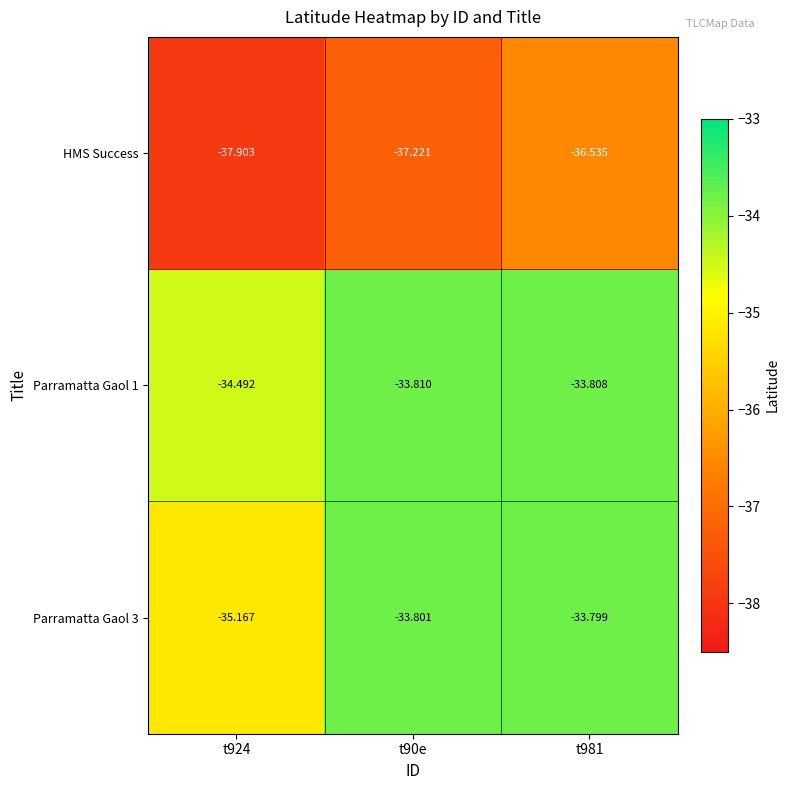

What is the total value across all series at t90e?

-104.8